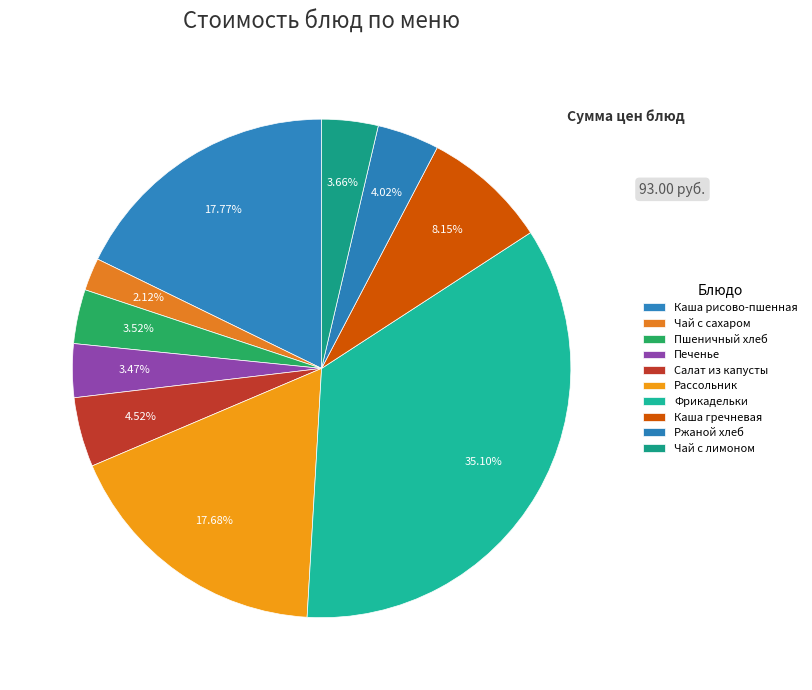

To the nearest percent, what is the difference between the largest and smallest slice percentages?

33%